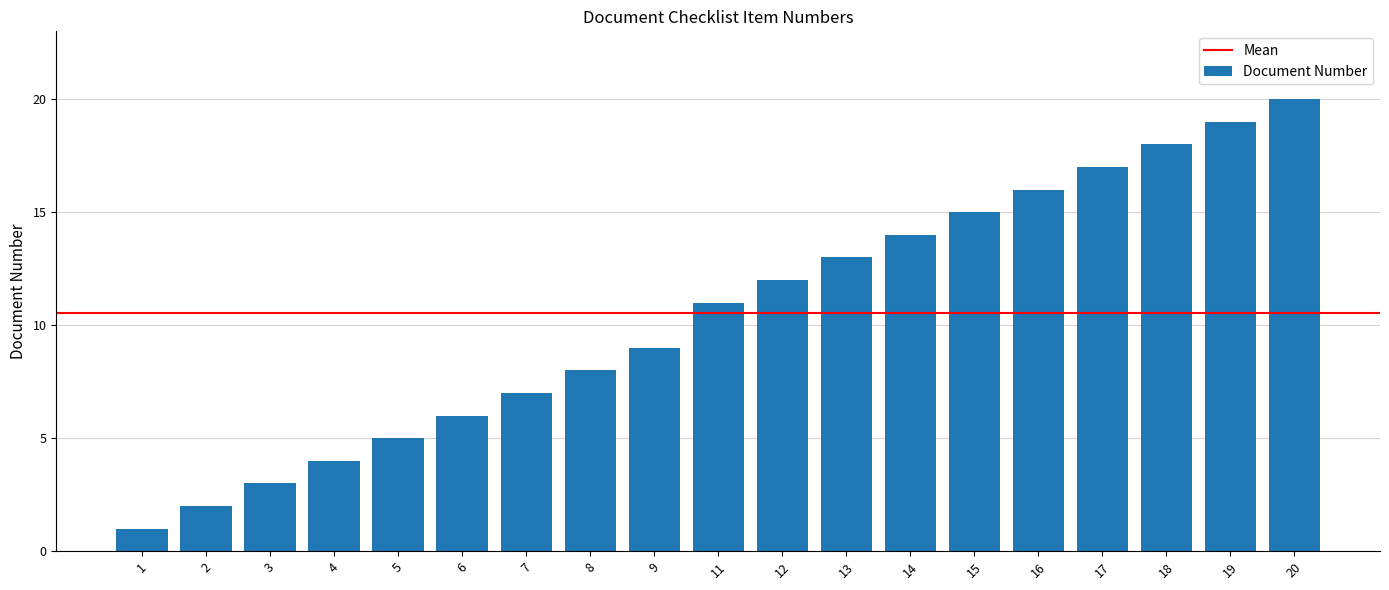

The chart shows a value of 6 at 6. True or false?

True